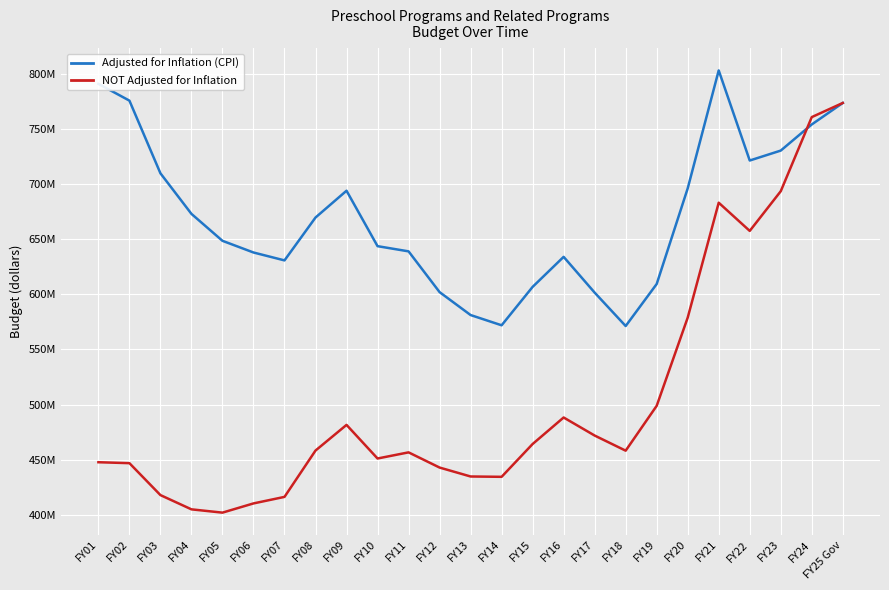

Rank the series by their average value, from lowest to highest.

NOT Adjusted for Inflation, Adjusted for Inflation (CPI)